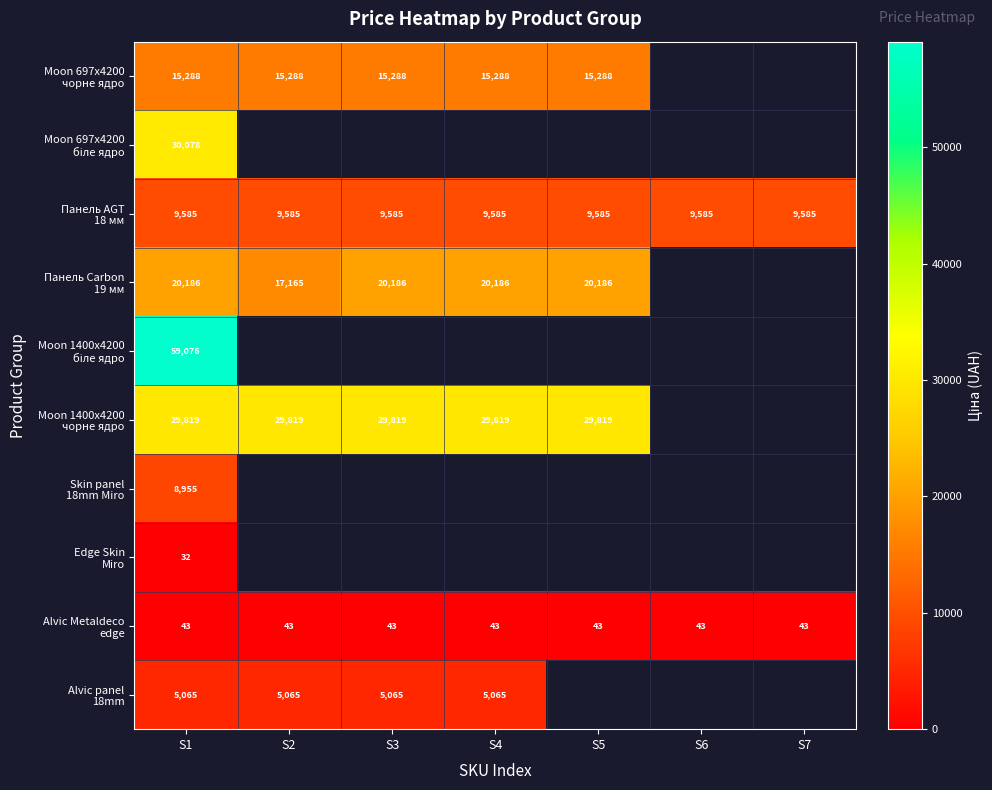

Count the number of data series in this chart.

10